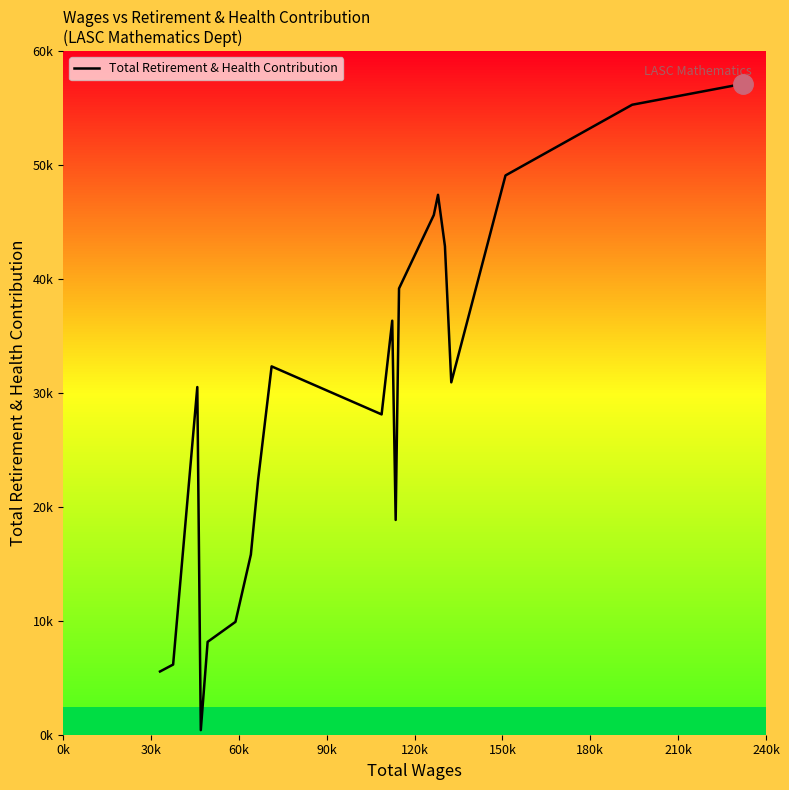

What is the label of the 19th point from the right?

30k